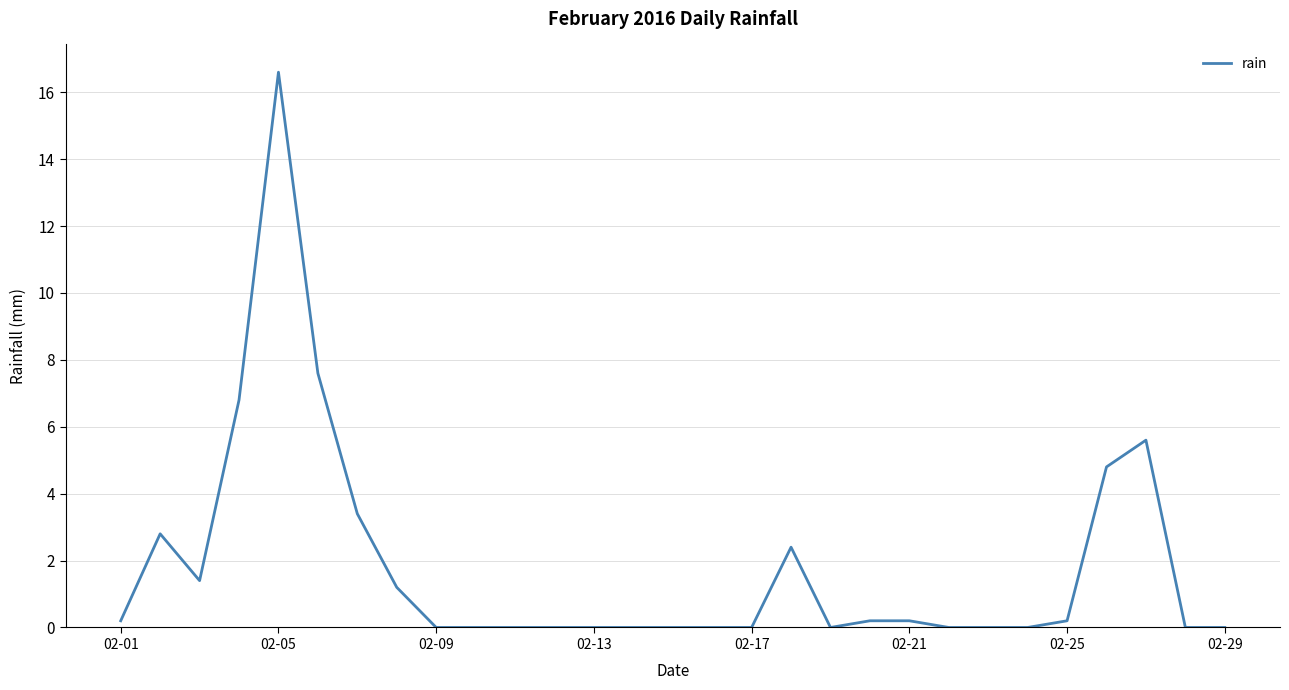

What is the difference between the maximum and minimum values?

16.6